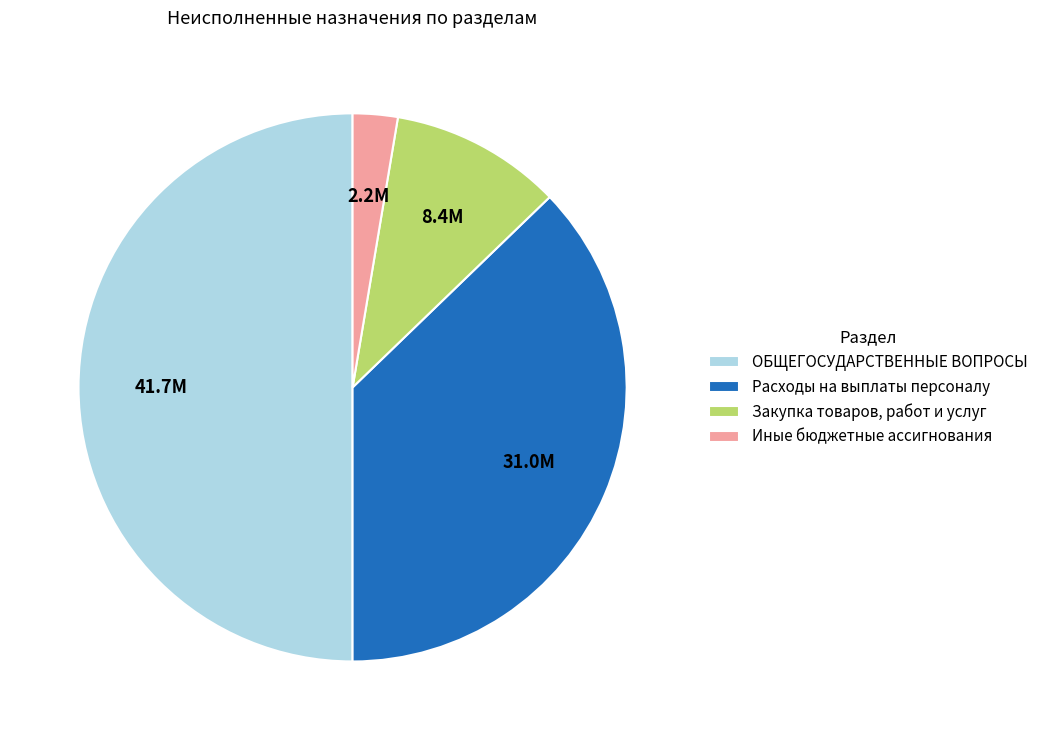

Is Закупка товаров, работ и услуг the majority of the pie?

No